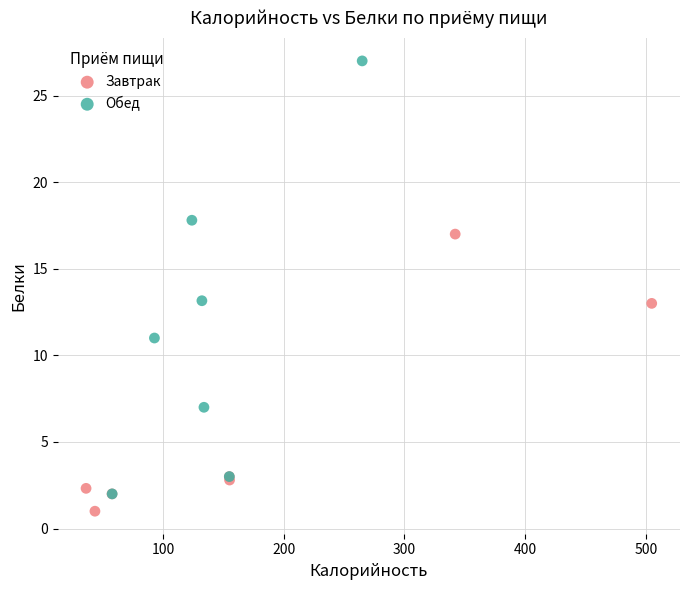

Which series has the largest Y range (max minus min)?

Обед